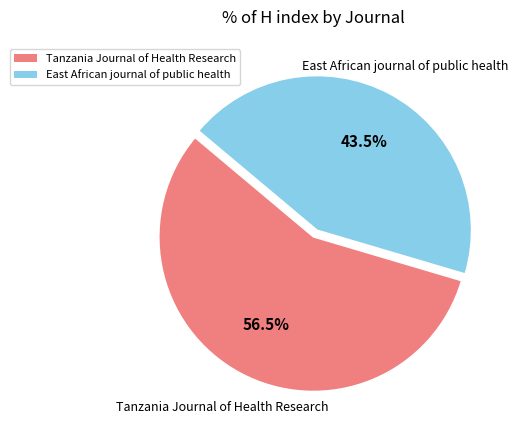

Which has a higher value, Tanzania Journal of Health Research or East African journal of public health?

Tanzania Journal of Health Research